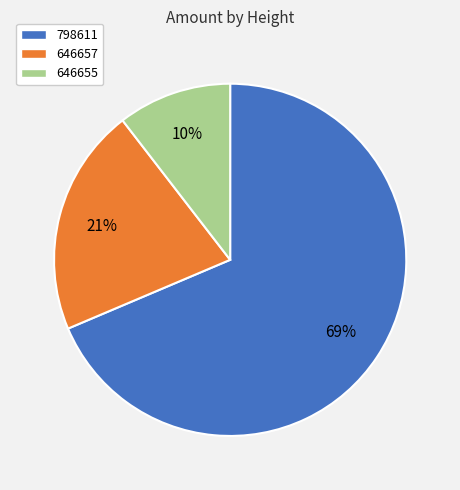

Is the sum of 646657 and 798611 greater than half?

Yes